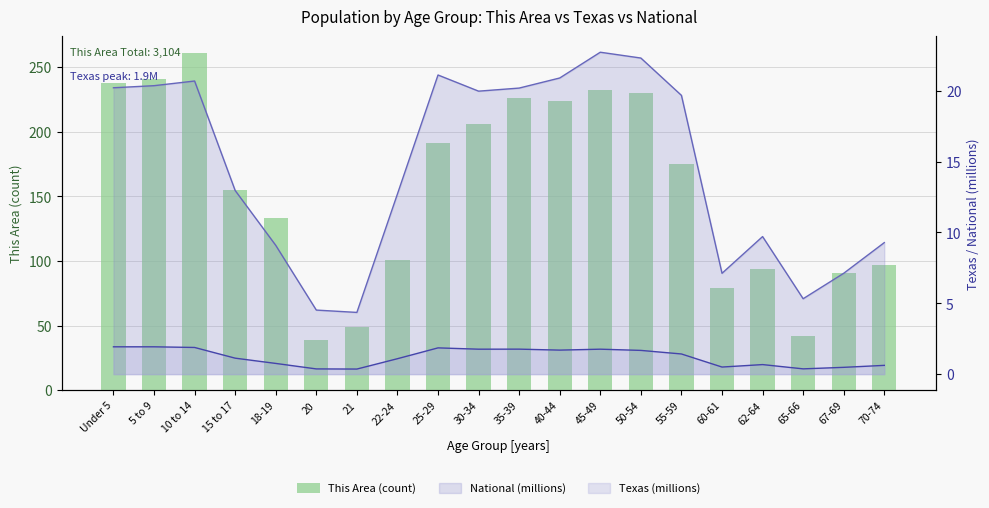

Are the bars horizontal?

No